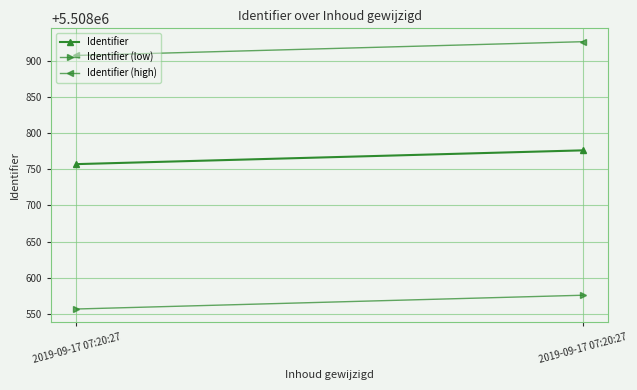

At which label is Identifier (high) closest to 5508916?

2019-09-17 07:20:27